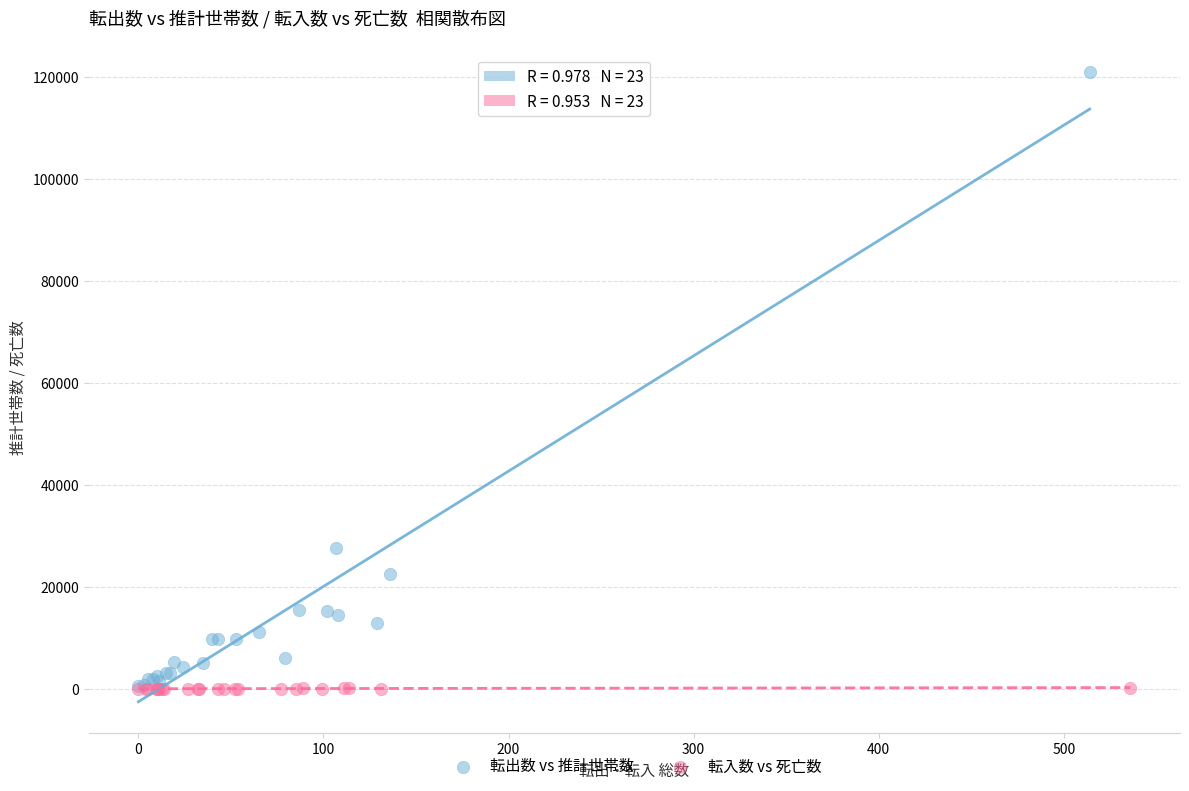

Which series reaches the maximum Y coordinate?

転出数 vs 推計世帯数